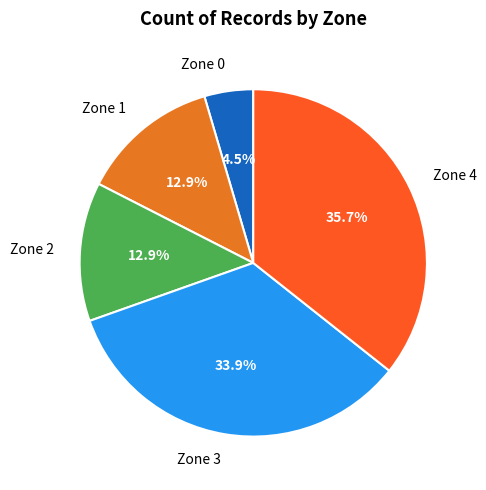

Is the sum of Zone 4 and Zone 3 greater than half?

Yes